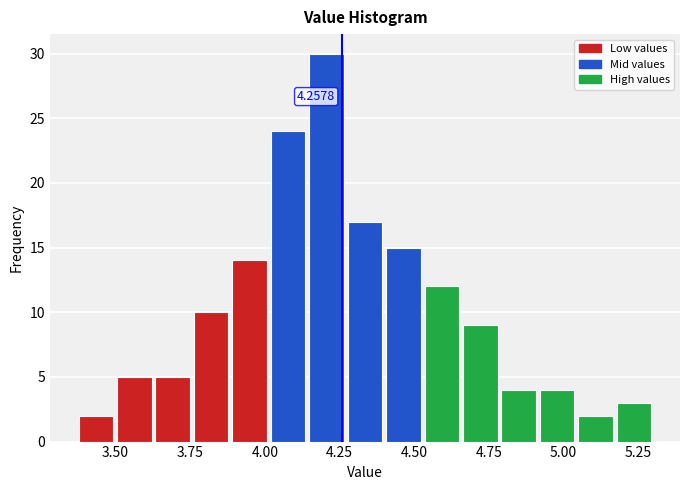

Around what value on the x-axis is the tallest bar? Give the approximate position of its centre, as read against the axis.

4.20